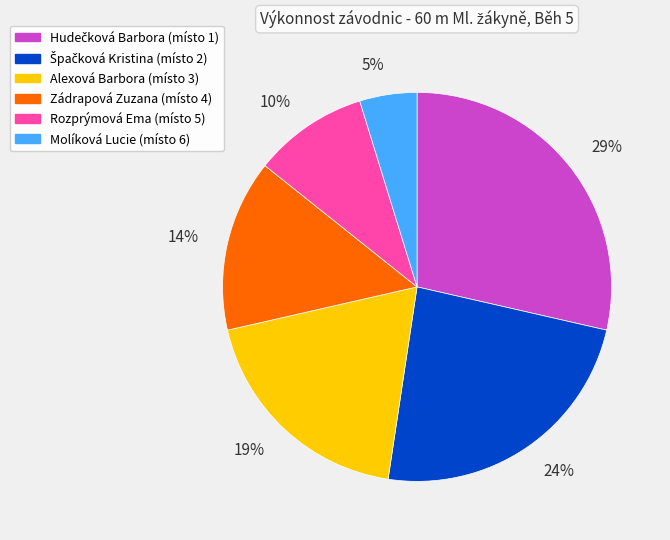

Is there a majority slice in this chart?

No